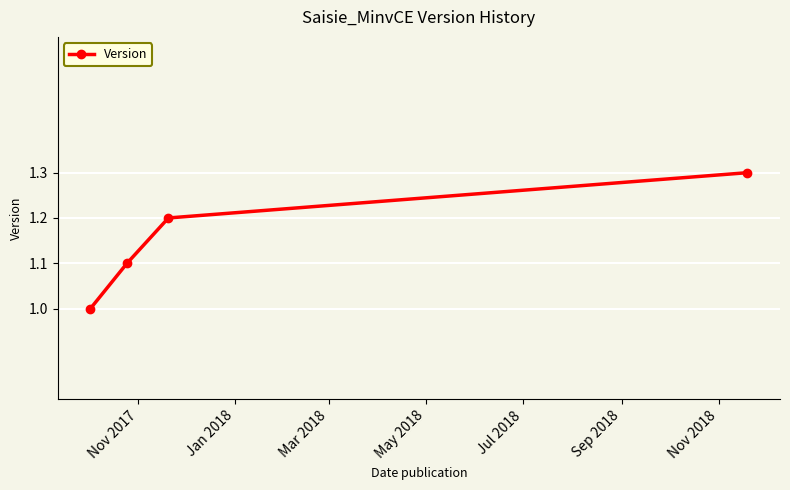

What is the maximum value shown in the chart?

1.3